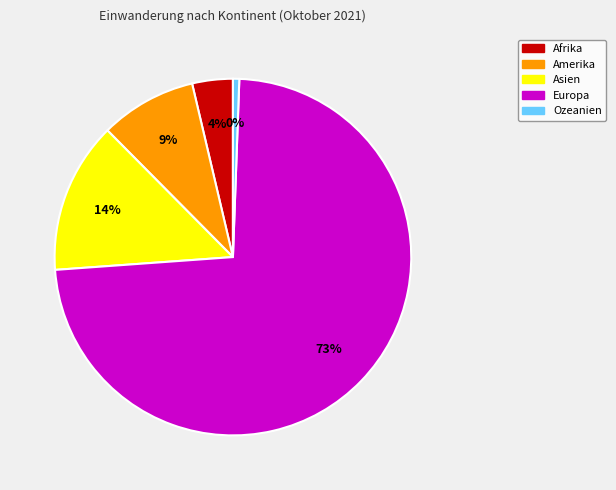

How many slices are in this pie chart?

5